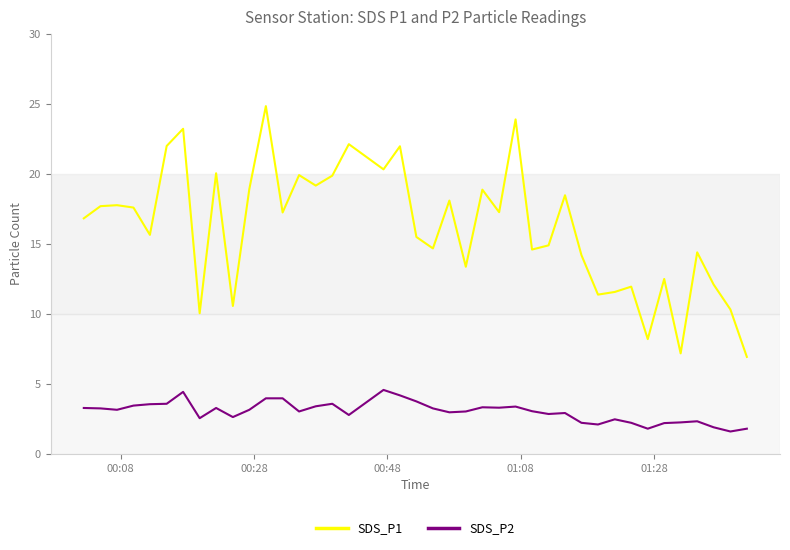

Which series has the largest range (max minus min)?

SDS_P1